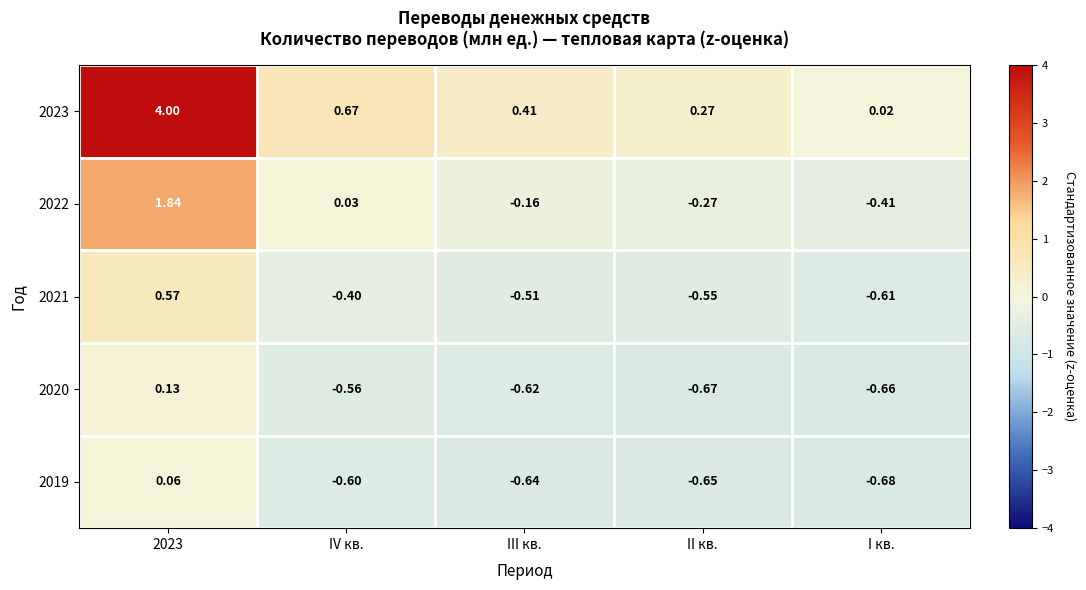

Is the value of 2022 at IV кв. greater than the value of 2023 at IV кв.?

No